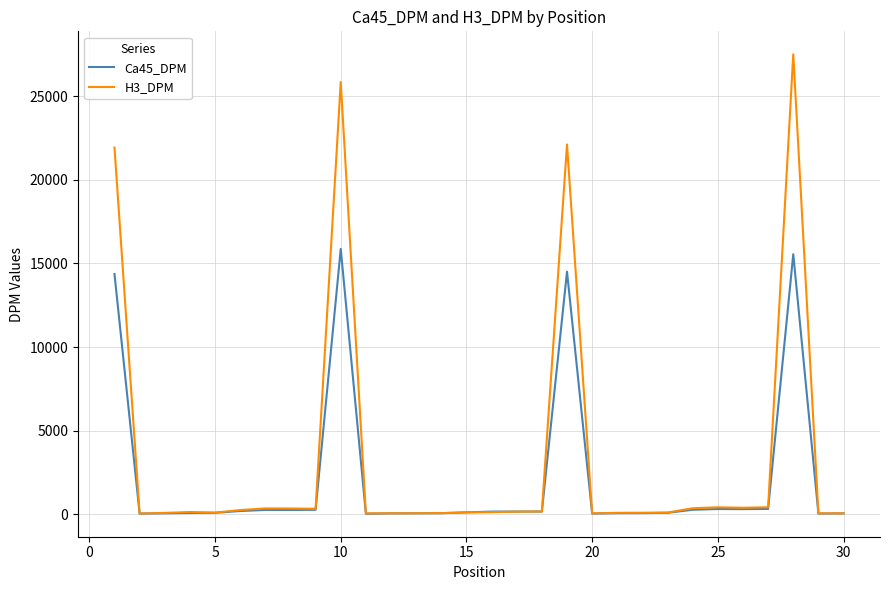

Which series has the largest total across all categories?

H3_DPM